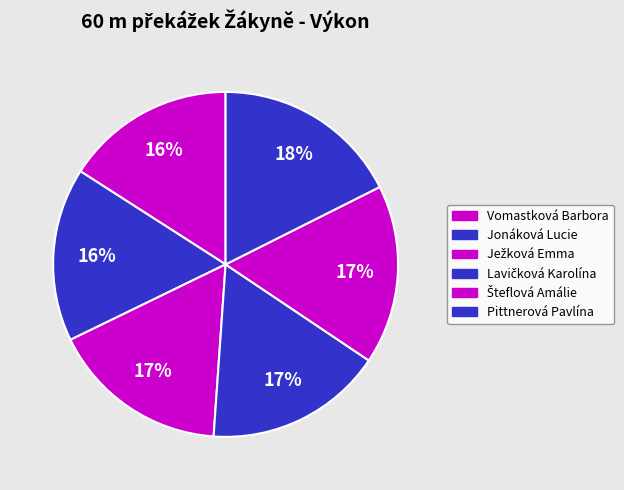

What percentage is the Jonáková Lucie slice, to the nearest percent?

16%